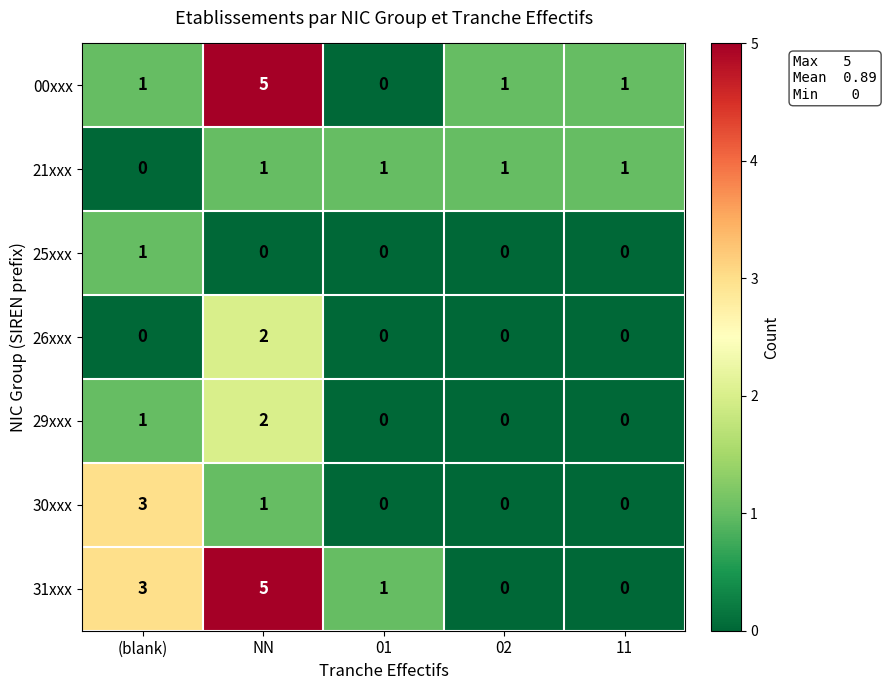

What is the difference between the highest and lowest values at (blank)?

3